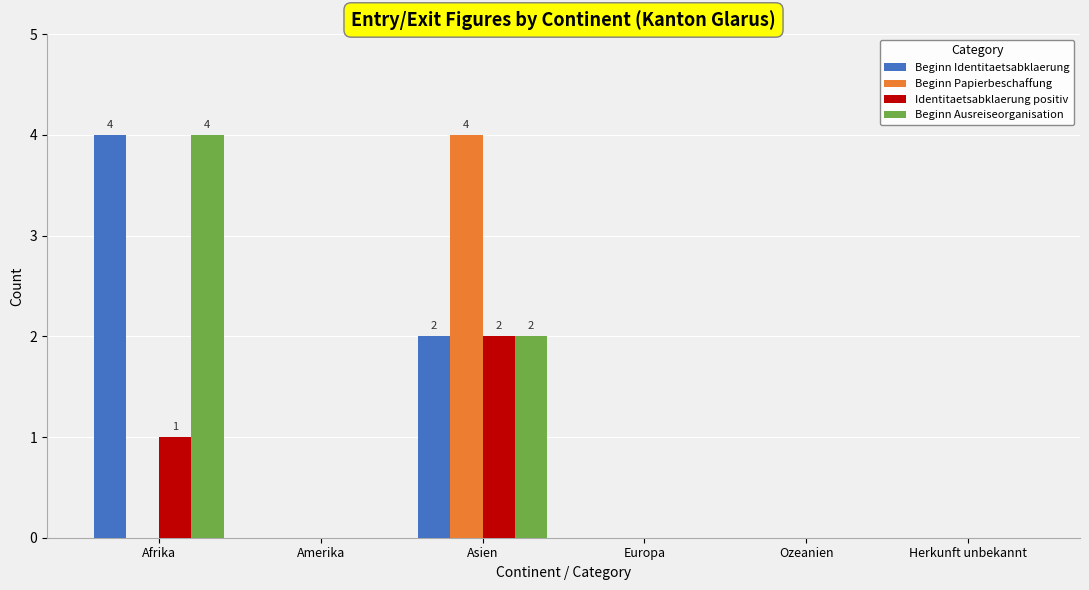

Reading left to right, transcribe all the data shown in this chart.

Beginn Identitaetsabklaerung: Afrika=4	Amerika=0	Asien=2	Europa=0	Ozeanien=0	Herkunft unbekannt=0
Beginn Papierbeschaffung: Afrika=0	Amerika=0	Asien=4	Europa=0	Ozeanien=0	Herkunft unbekannt=0
Identitaetsabklaerung positiv: Afrika=1	Amerika=0	Asien=2	Europa=0	Ozeanien=0	Herkunft unbekannt=0
Beginn Ausreiseorganisation: Afrika=4	Amerika=0	Asien=2	Europa=0	Ozeanien=0	Herkunft unbekannt=0